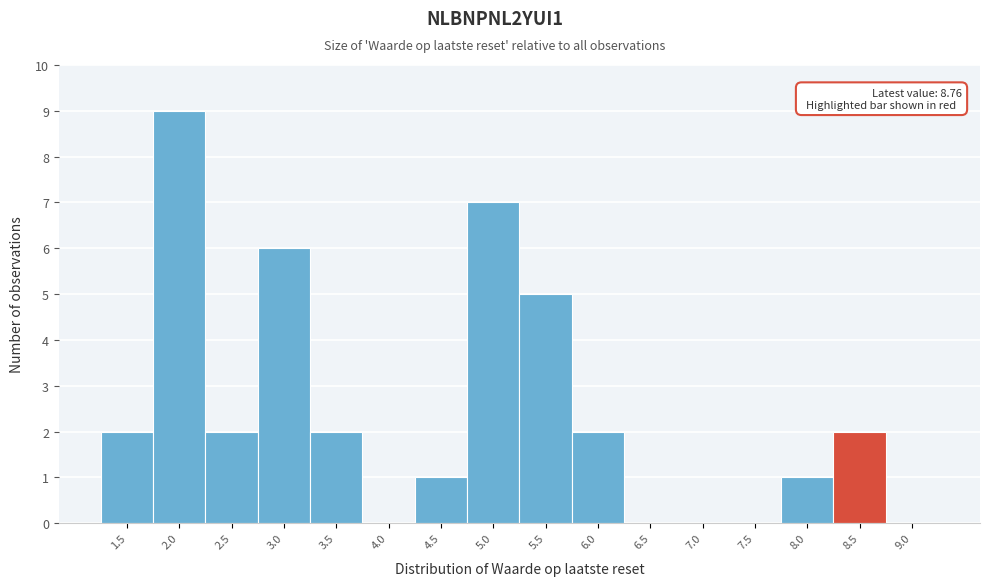

Reading left to right, list all the values displayed in this chart.

1.5=2	2.0=9	2.5=2	3.0=6	3.5=2	4.0=0	4.5=1	5.0=7	5.5=5	6.0=2	6.5=0	7.0=0	7.5=0	8.0=1	8.5=2	9.0=0